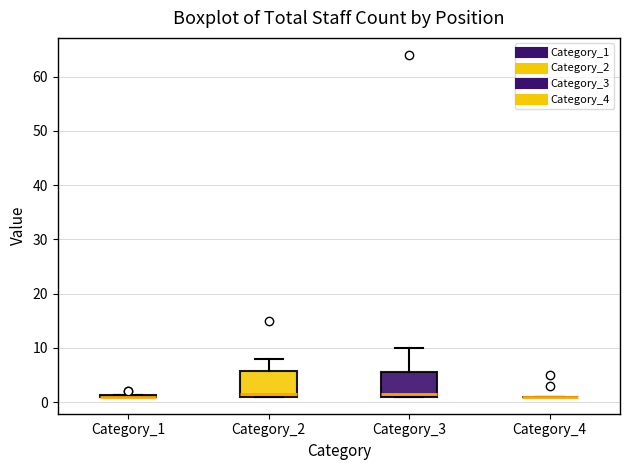

Where is the lower edge of the box for Category_2 on the y-axis? The values are not printed on the chart, so give them approximately, as read against the axis.

1